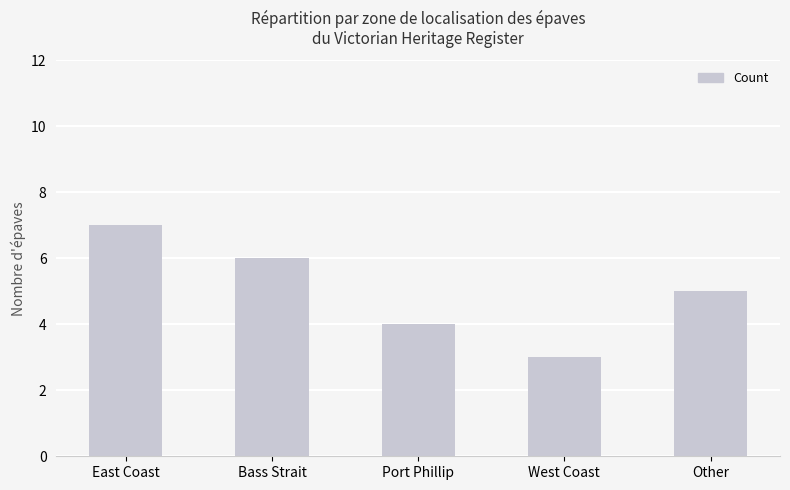

Is it true that the value at East Coast is 3?

False